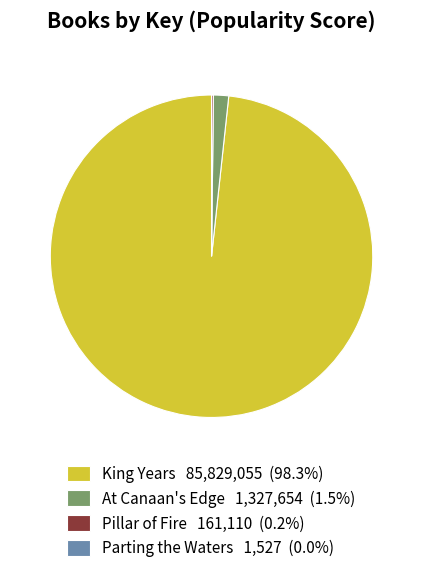

Does any single category account for the majority?

Yes